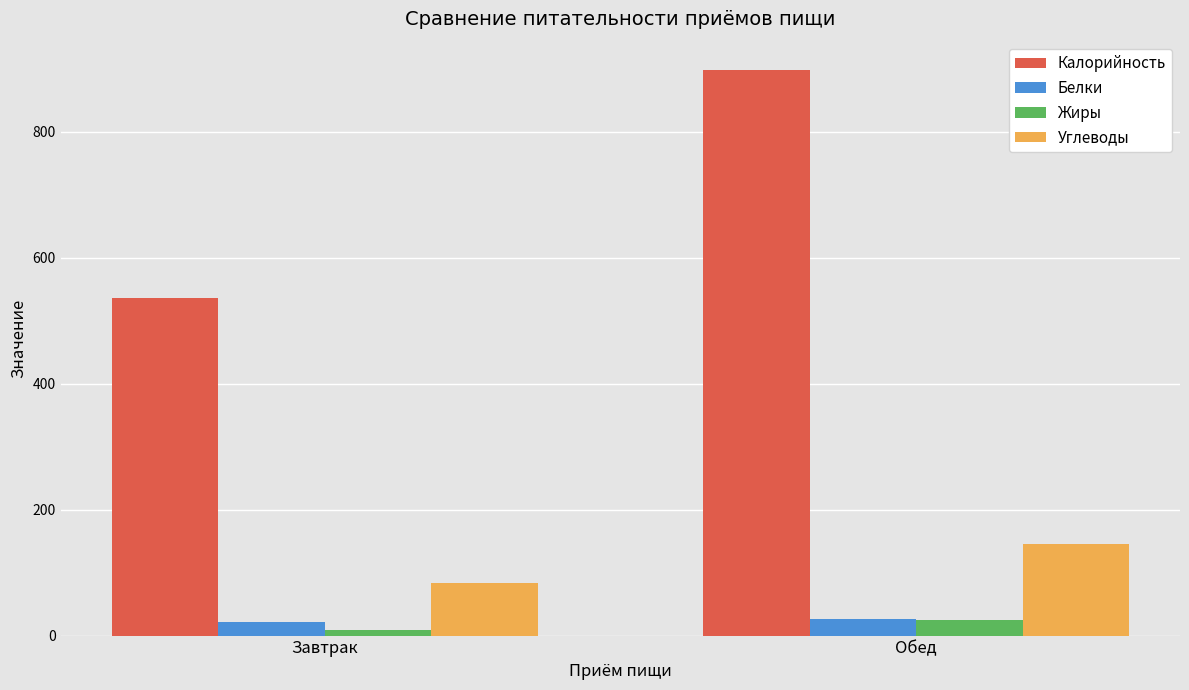

The Калорийность series shows 898.4 at Обед. True or false?

True